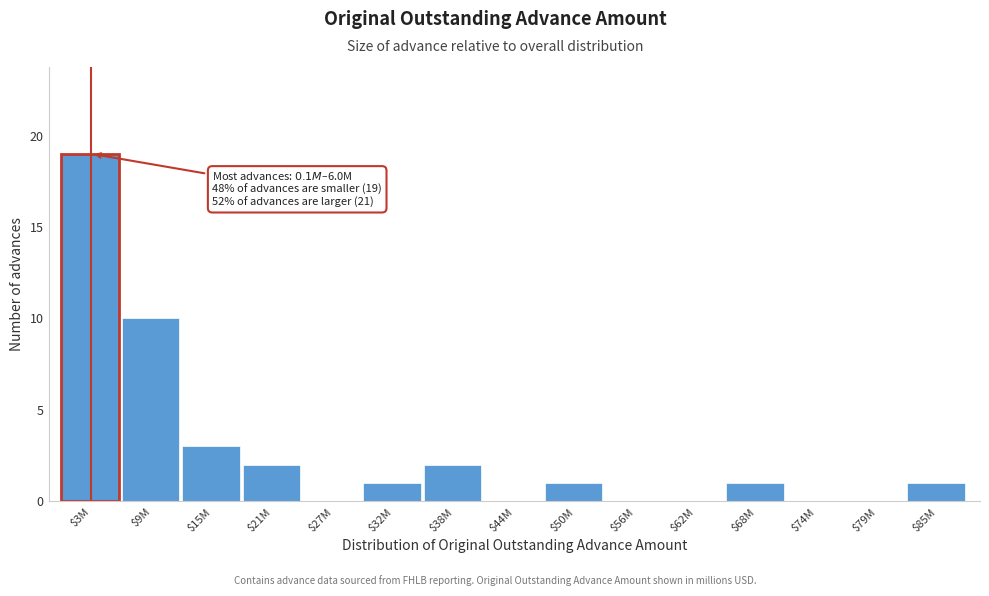

What is the greatest value displayed?

19